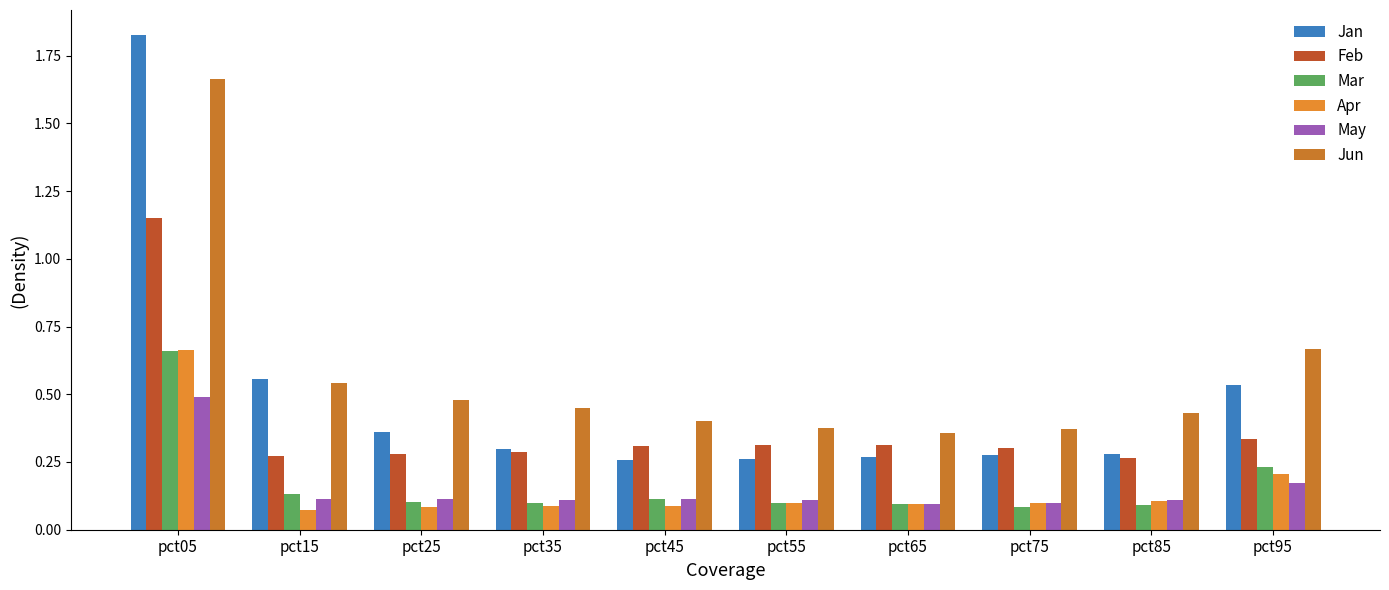

Which category has the highest value across all series?

pct05